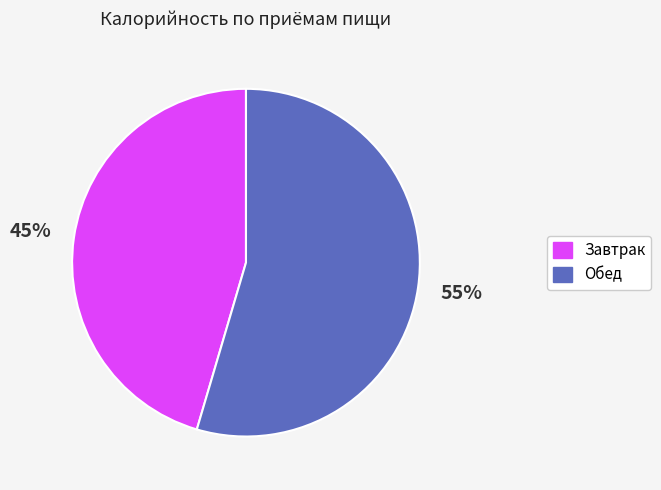

To the nearest percent, what is the combined percentage of Обед and Завтрак?

100%